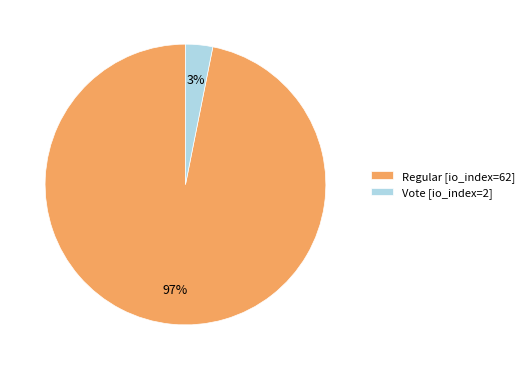

Is the sum of Regular [io_index=62] and Vote [io_index=2] greater than half?

Yes